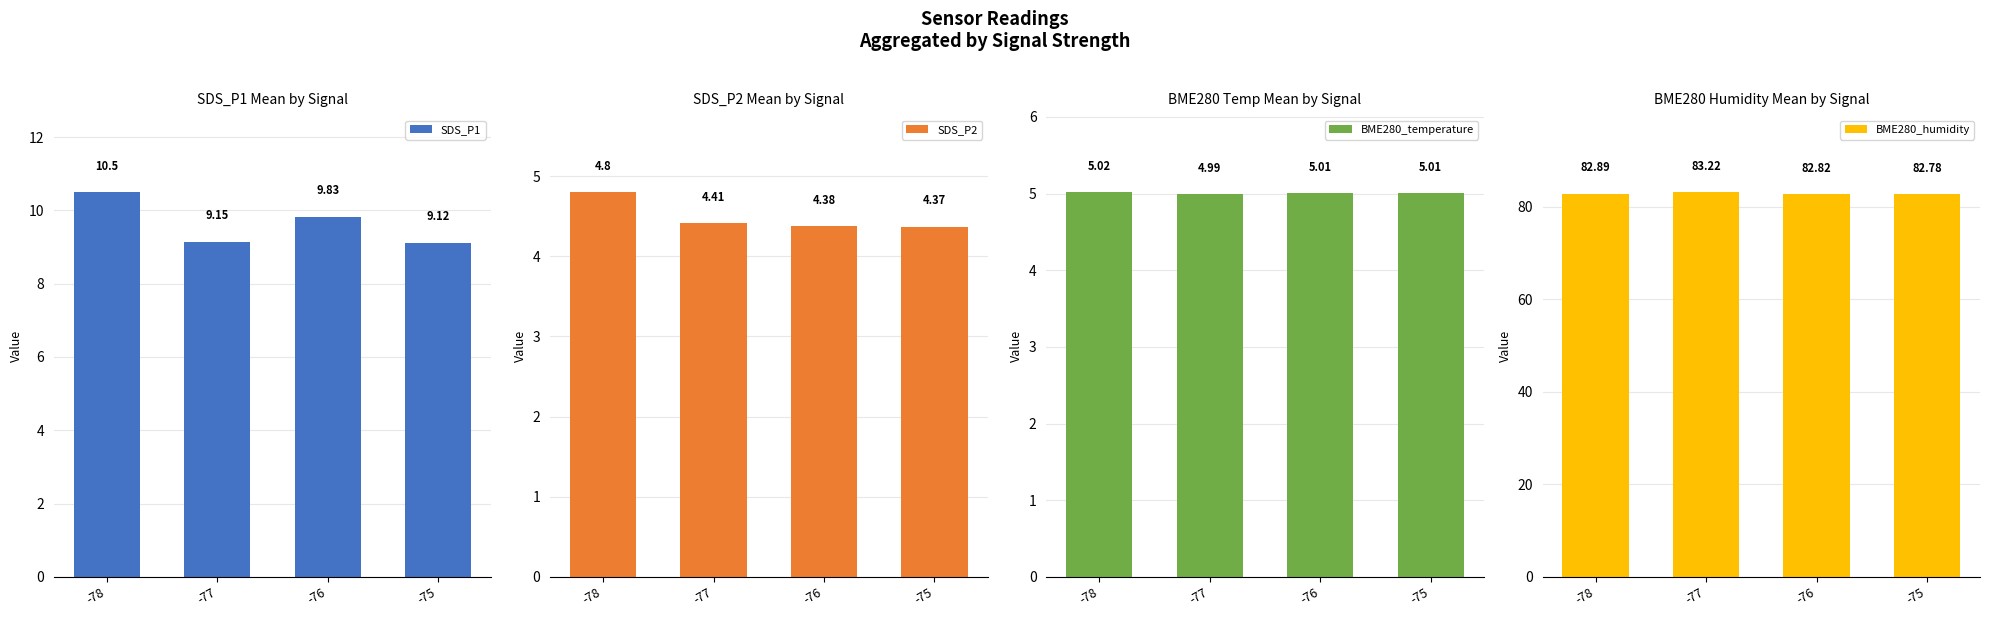

Rank the series by their maximum value, from highest to lowest.

BME280_humidity, SDS_P1, BME280_temperature, SDS_P2